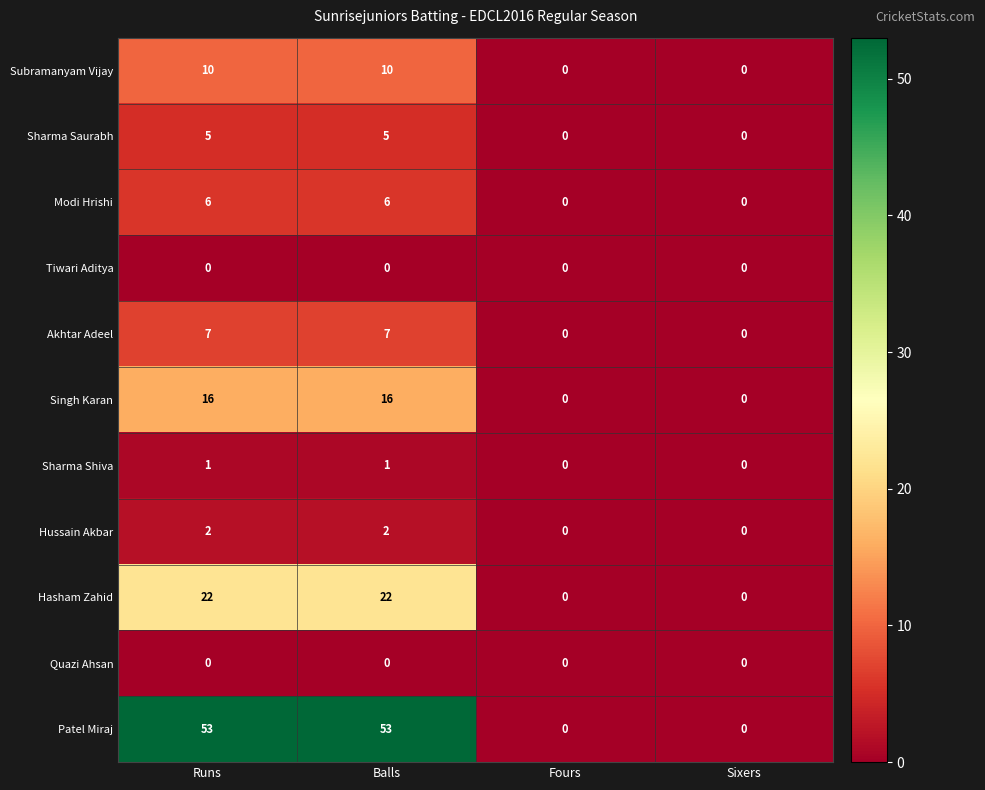

Which series has the widest spread of values?

Patel Miraj